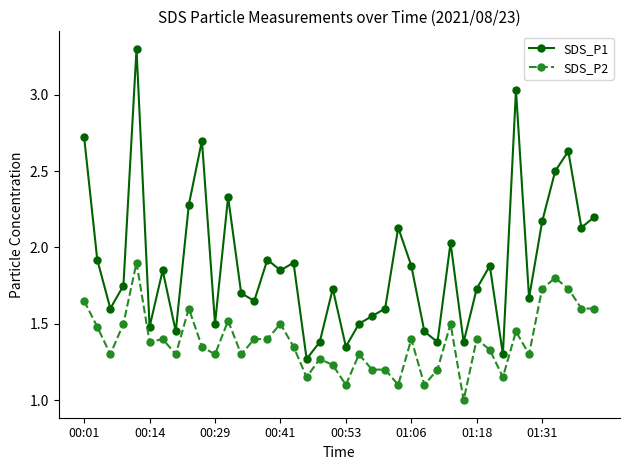

Which series has the largest range (max minus min)?

SDS_P1